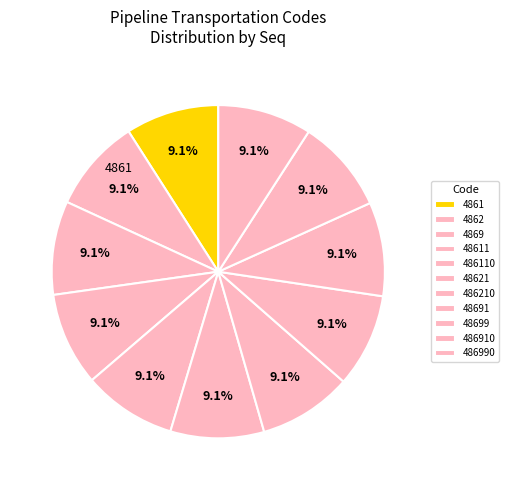

How many slices are in this pie chart?

11